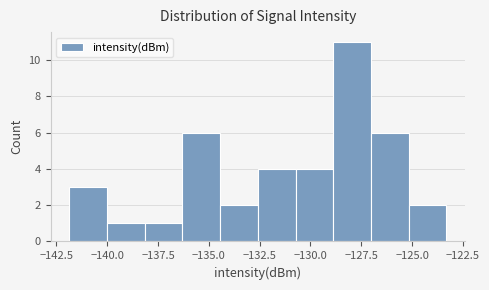

Around what value on the x-axis is the tallest bar? Give the approximate position of its centre, as read against the axis.

-128.0